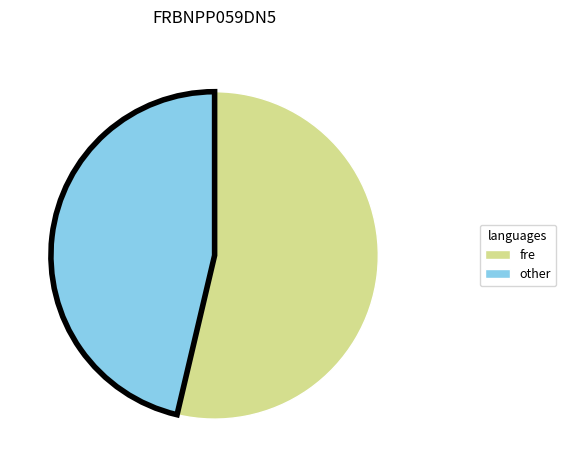

Count the number of slices in the pie.

2